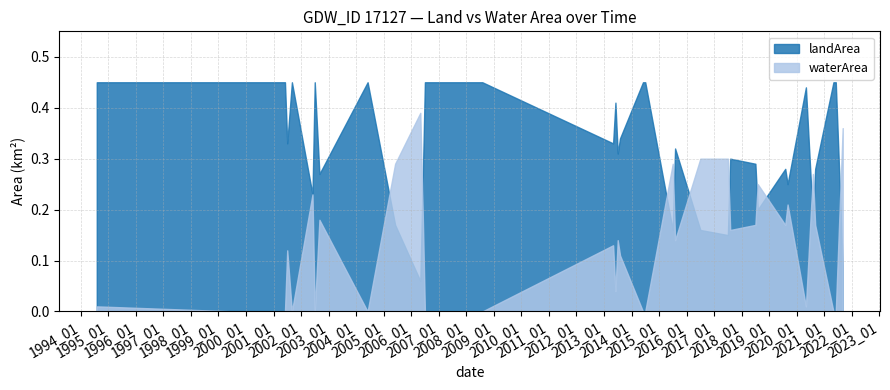

How many times do waterArea and landArea cross each other?

11